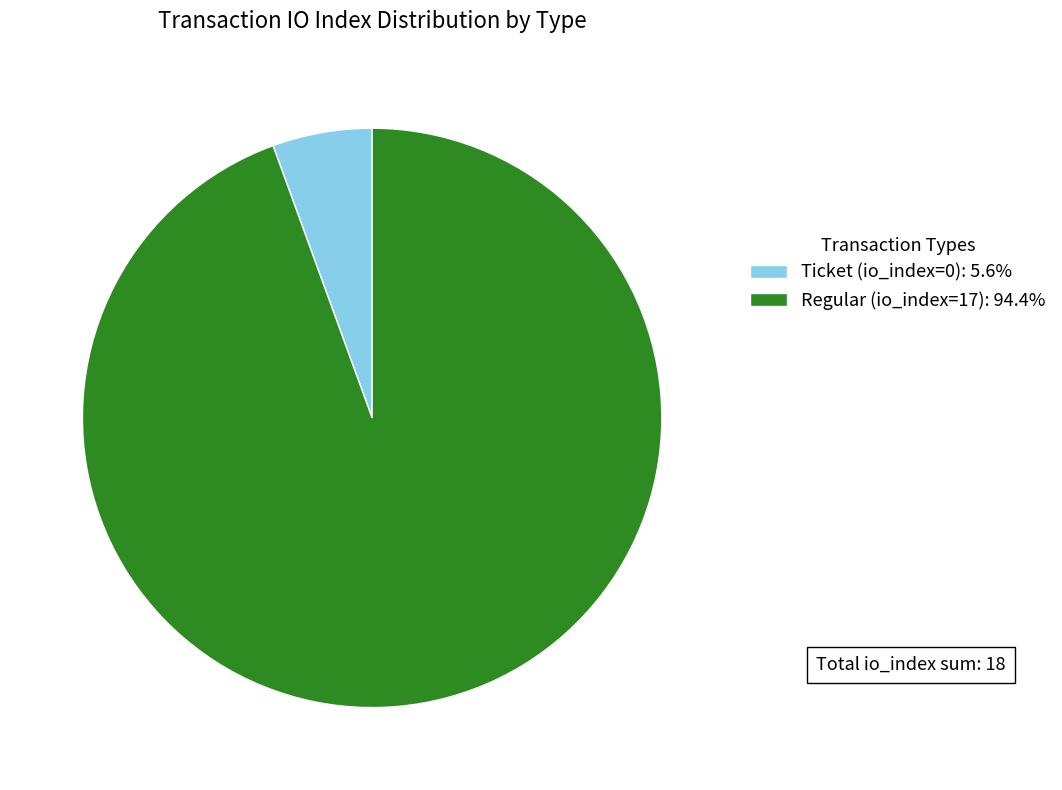

Which slice is the smallest?

Ticket (io_index=0)